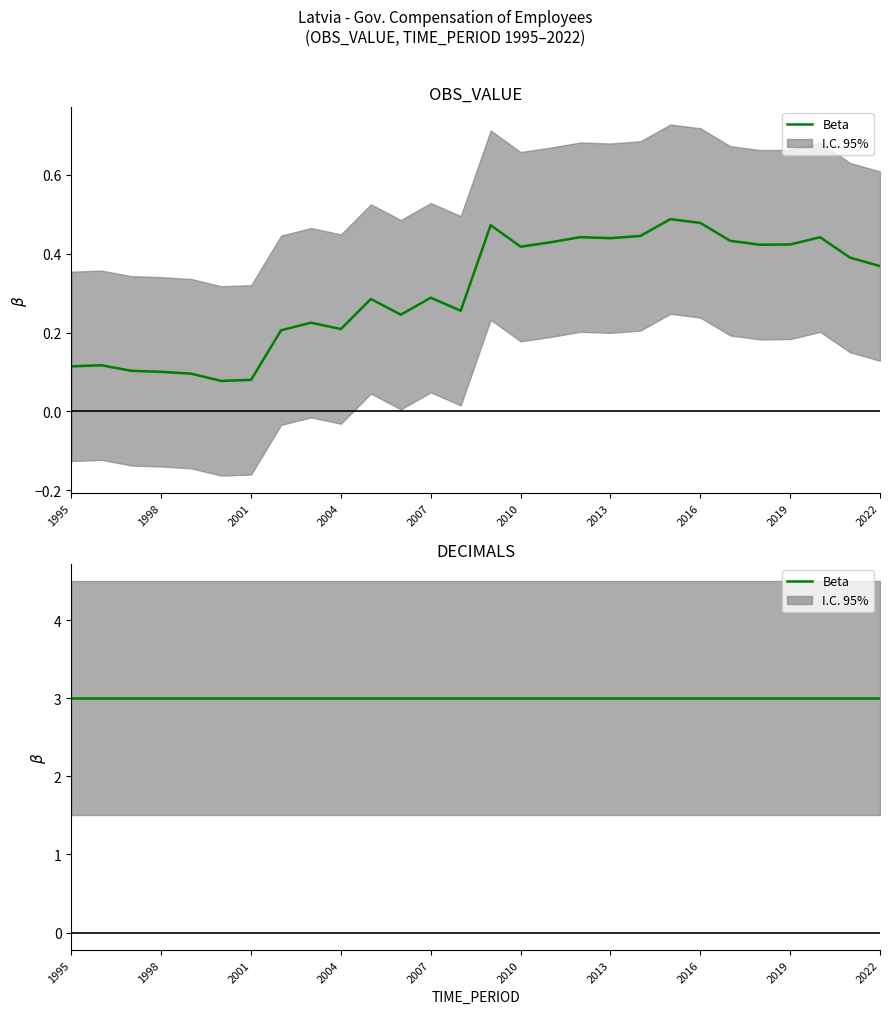

True or false: OBS_VALUE (Beta) and DECIMALS (Beta) intersect in this chart.

False